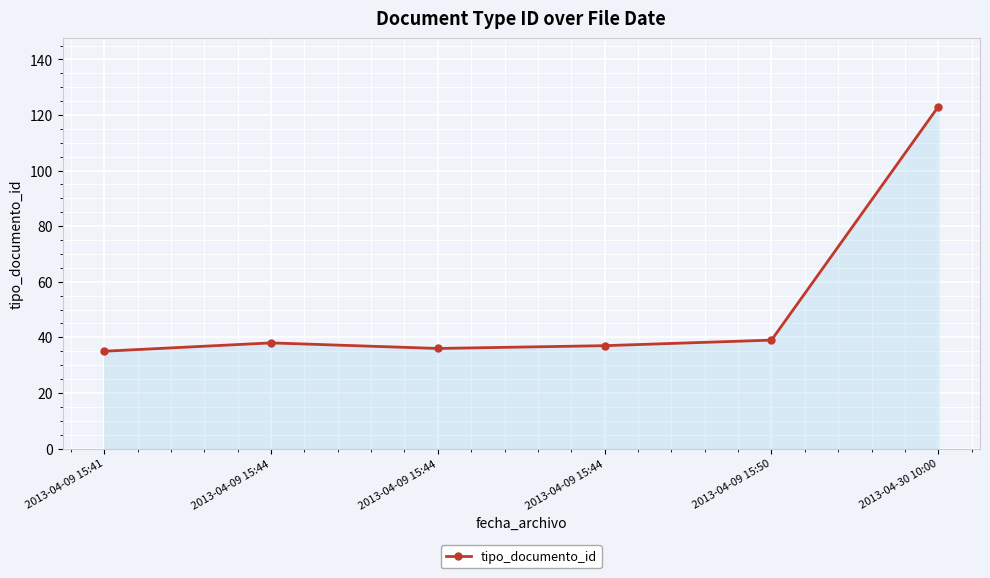

True or false: there are more than 2 points higher than both neighbors.

False